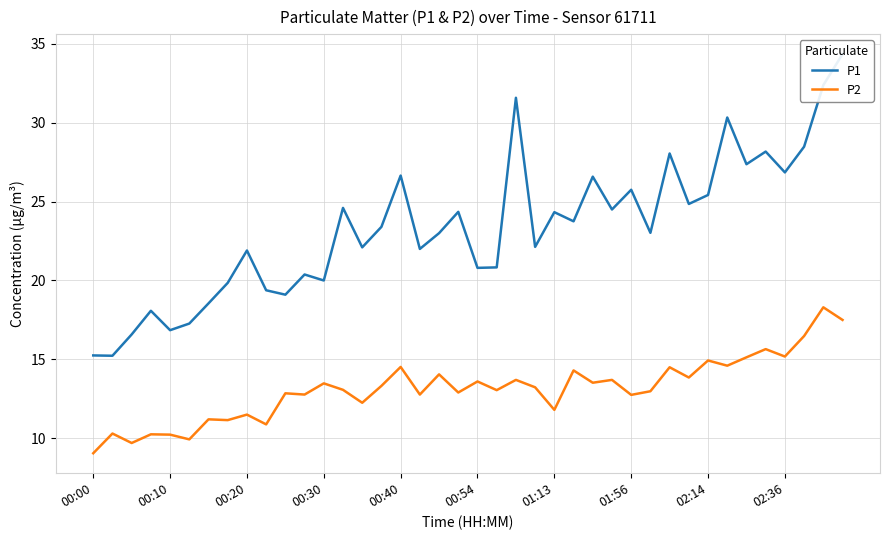

What is the average value of the P2 series?

13.1